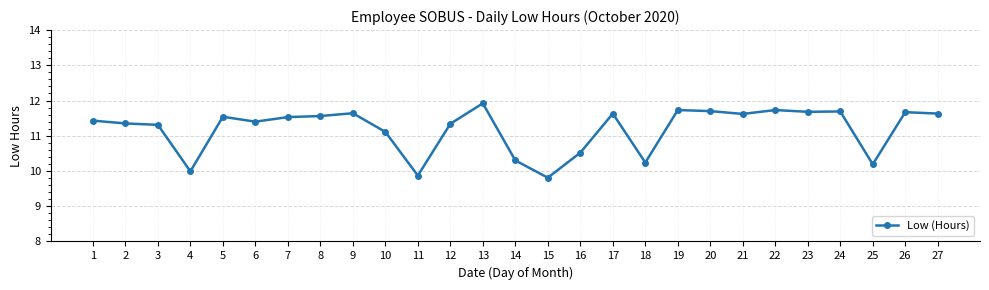

True or false: there are more than 0 points higher than both neighbors.

True